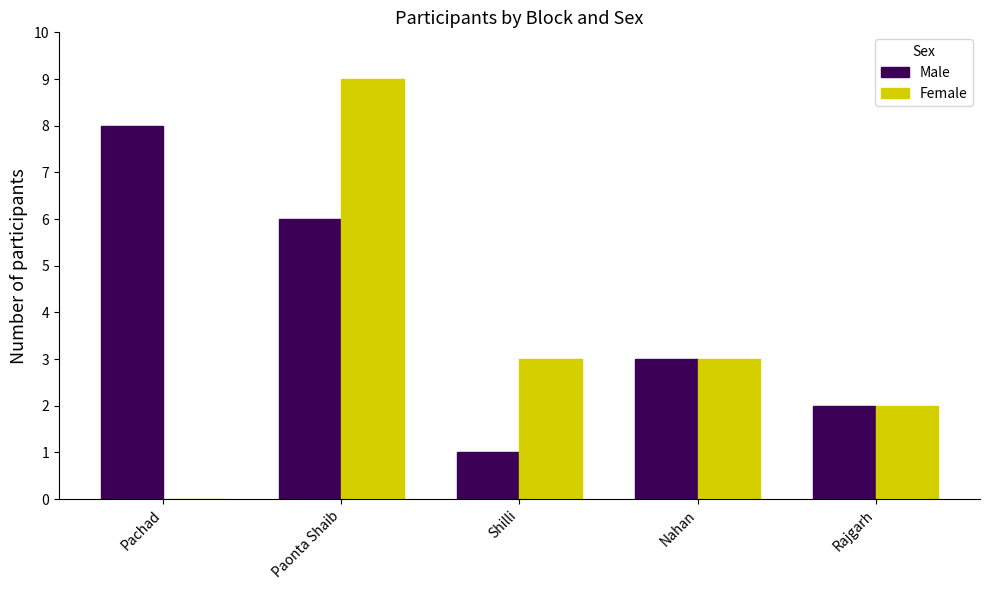

Which series has the largest total across all categories?

Male